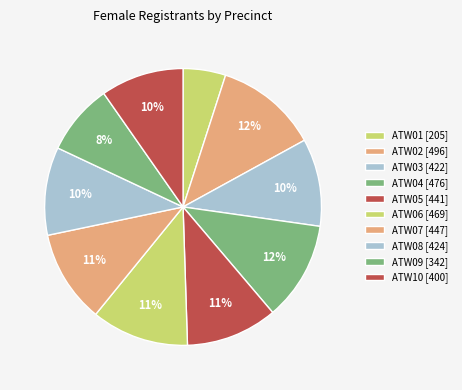

Count the number of slices in the pie.

10